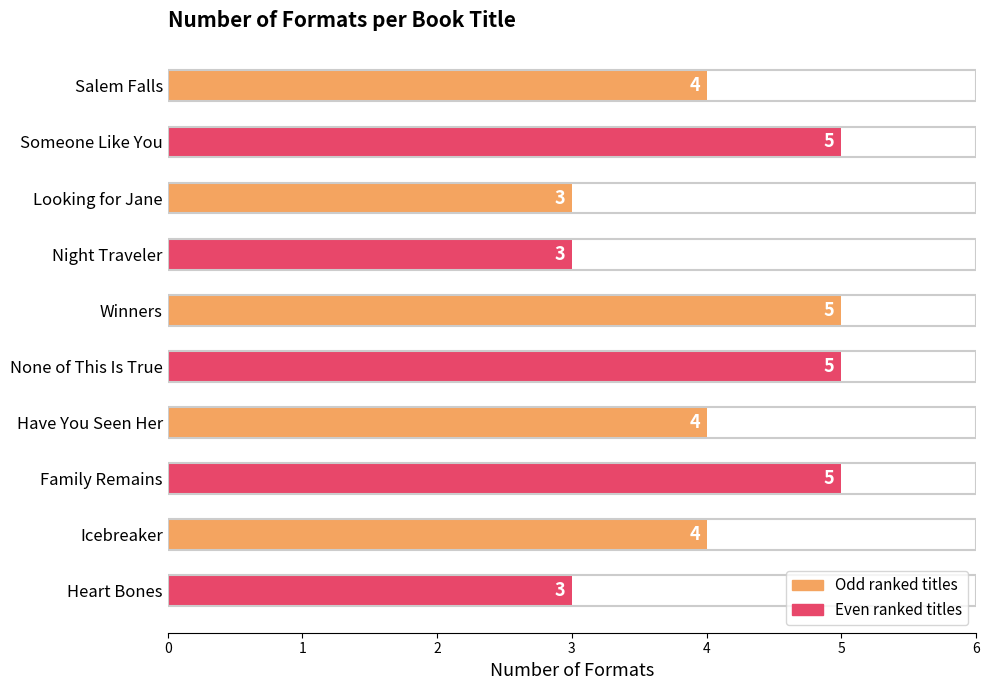

What is the minimum value shown in the chart?

3